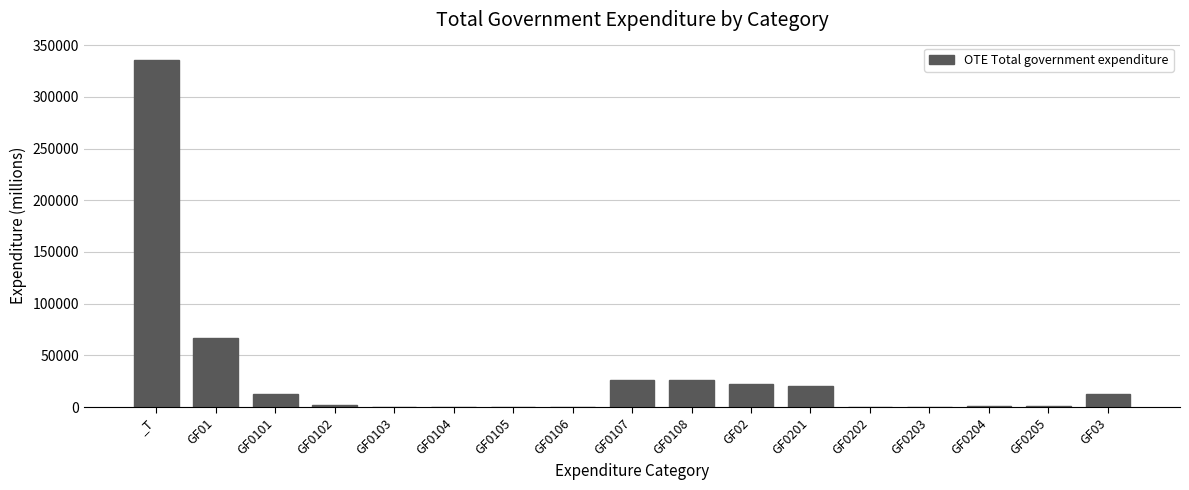

What is the change in value from _T to GF0201?

-315136